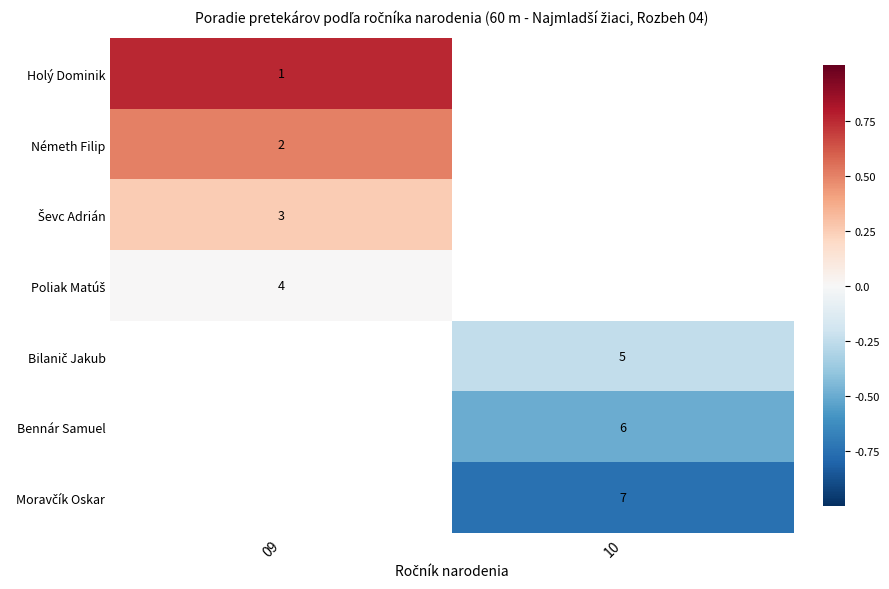

List the labels in order of Poliak Matúš value, smallest first.

09, 10